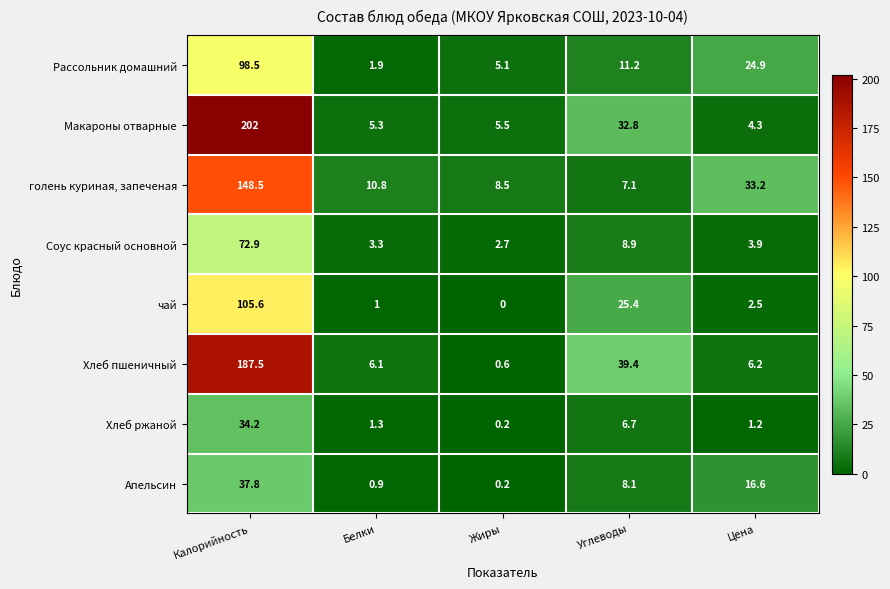

How many data points in Апельсин are less than 8?

2